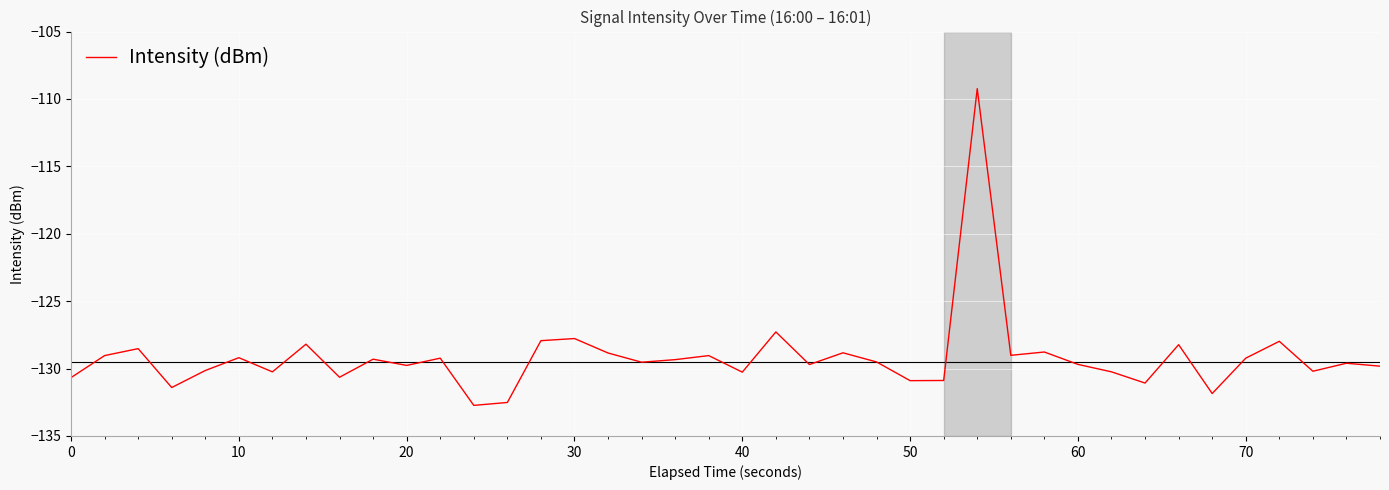

What is the maximum value shown in the chart?

-109.2